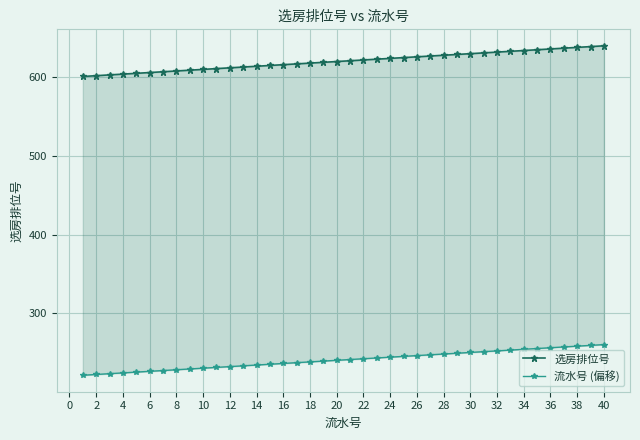

What is the average value of the 选房排位号 series?

620